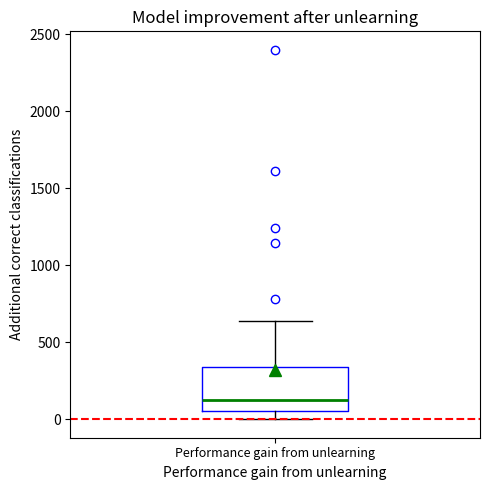

Where does the median line of the box for Performance gain from unlearning sit on the y-axis? The values are not printed on the chart, so give them approximately, as read against the axis.

100